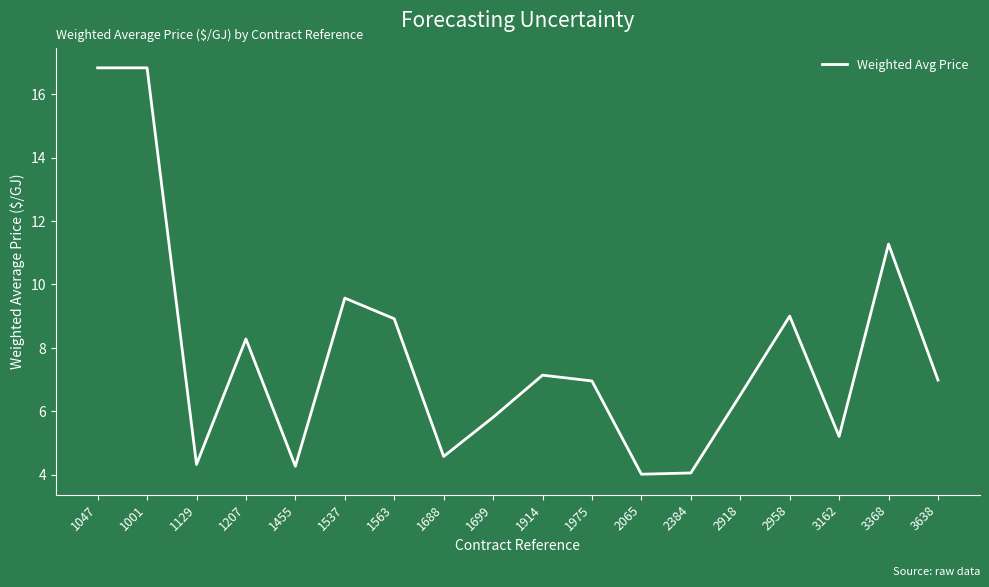

What is the ratio of the value at 1975 to the value at 1699?

1.2